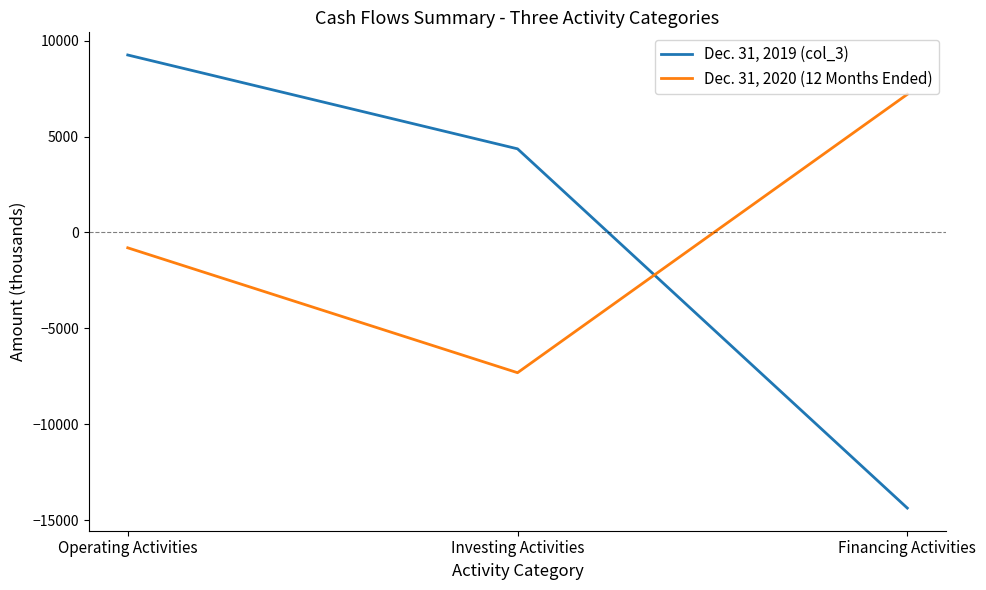

Where does the Dec. 31, 2020 (12 Months Ended) series first go above -802?

Financing Activities